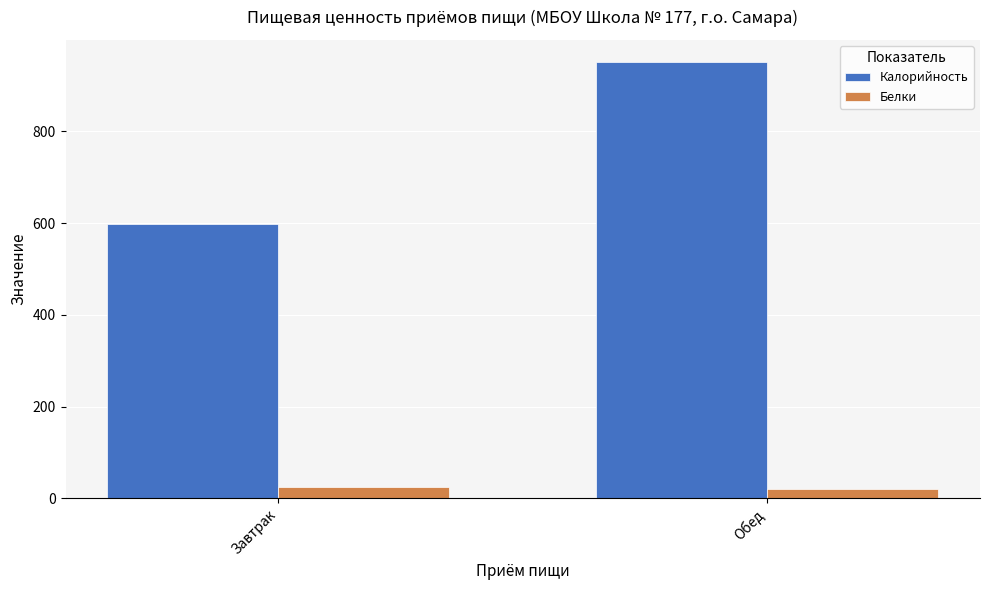

Rank the series by their maximum value, from lowest to highest.

Белки, Калорийность